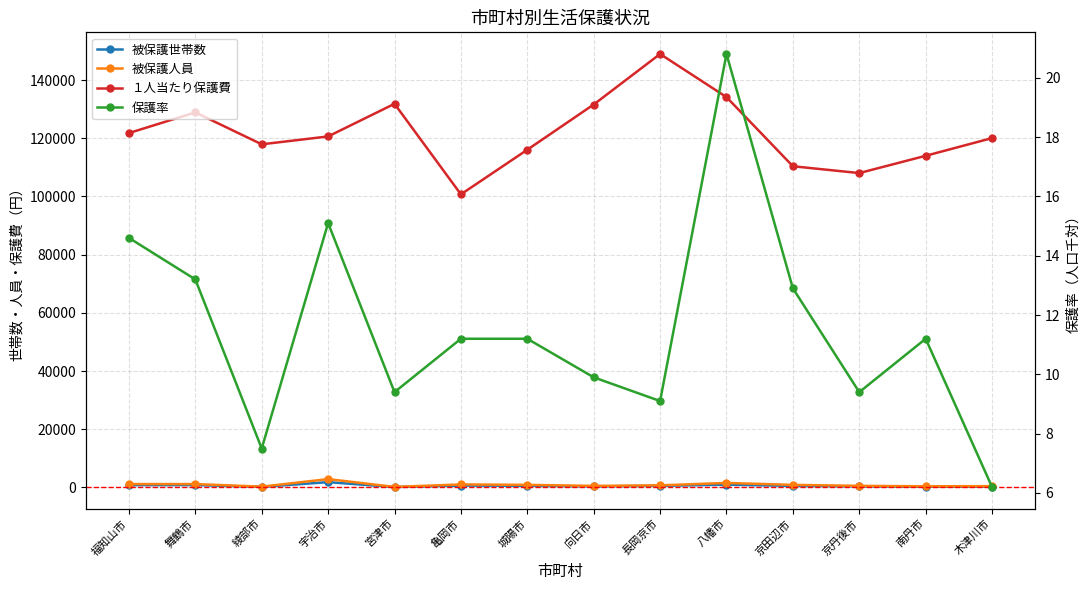

What is the sum of the 保護率 values at 福知山市 and 亀岡市?

25.8